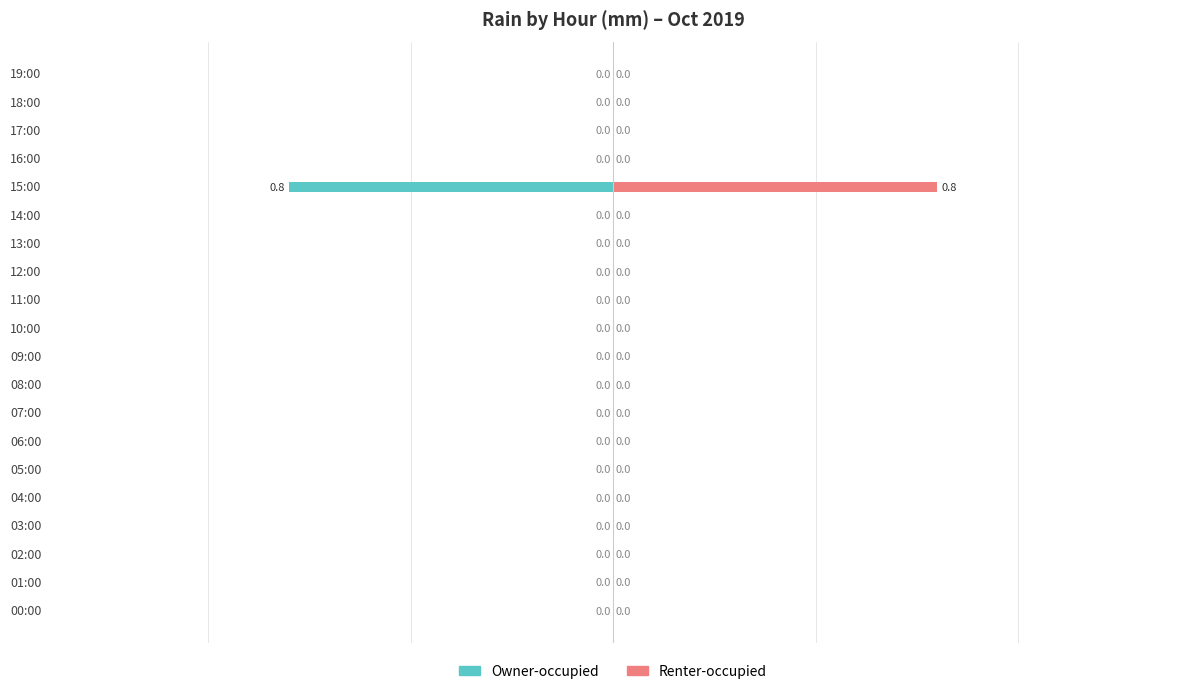

What is the sum of all Renter-occupied values?

0.8